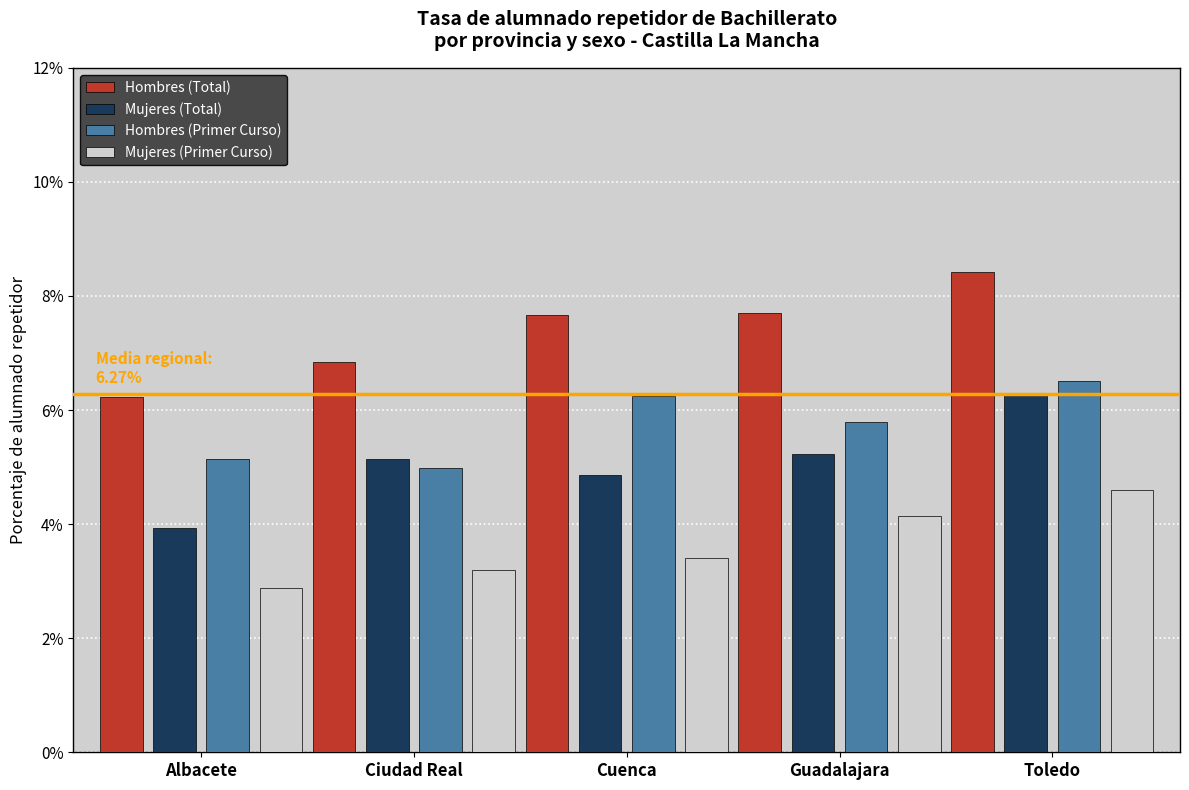

At which label does Mujeres (Primer Curso) reach its minimum?

Albacete